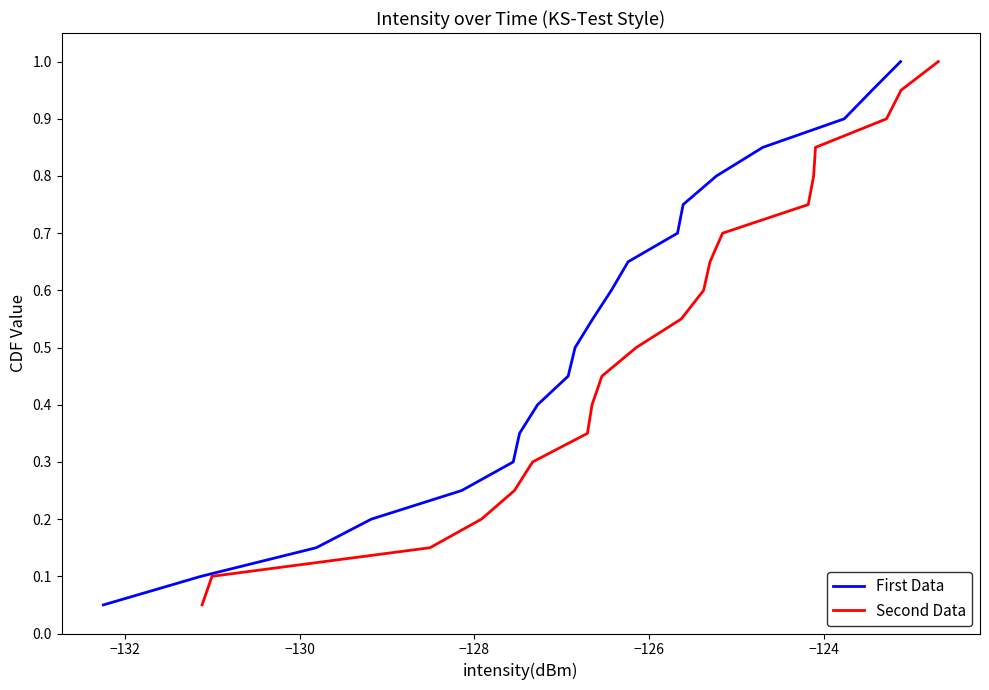

What is the maximum value for First Data?

1.0